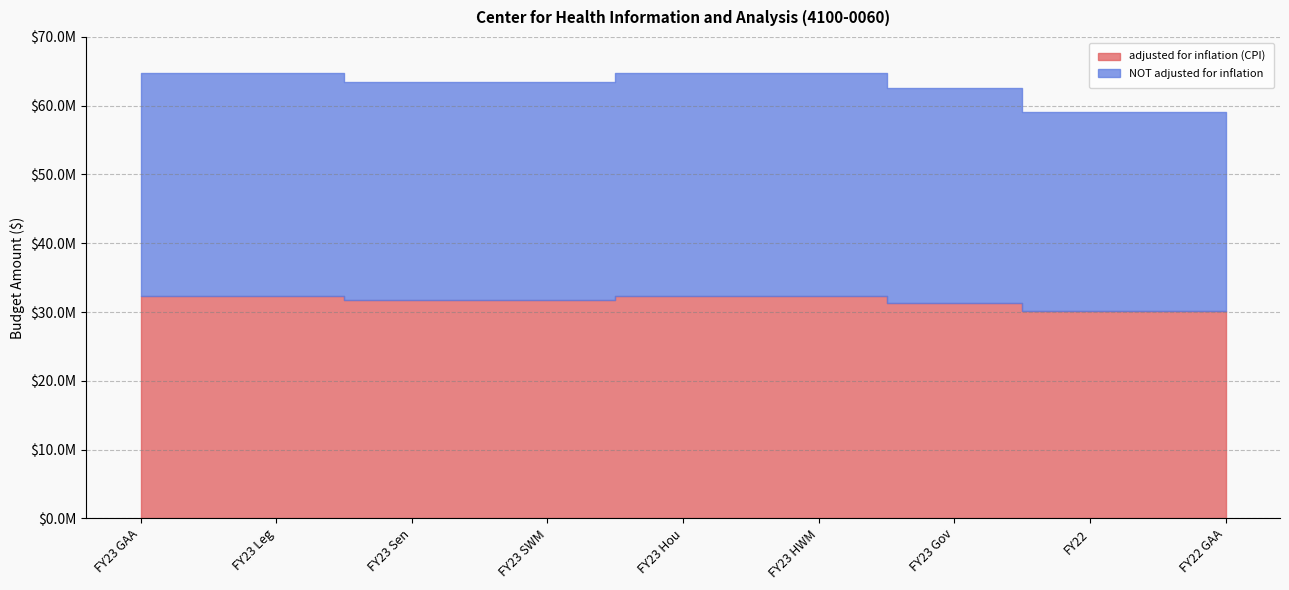

How many values in the NOT adjusted for inflation series are below 31700000?

3